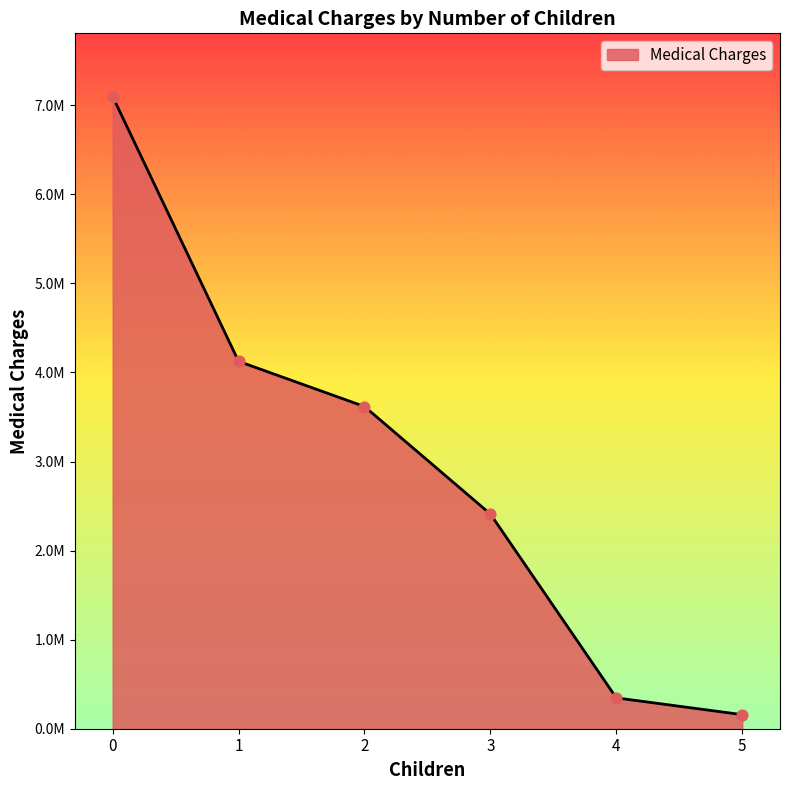

Which has a higher value, 4 or 2?

2